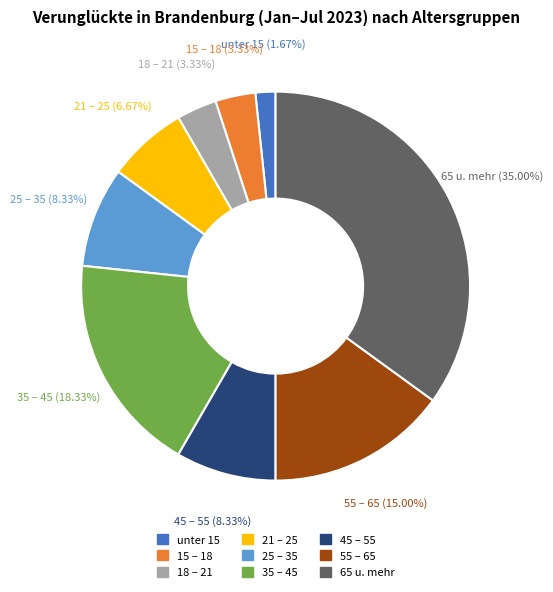

Is there any slice that represents more than half of the pie?

No